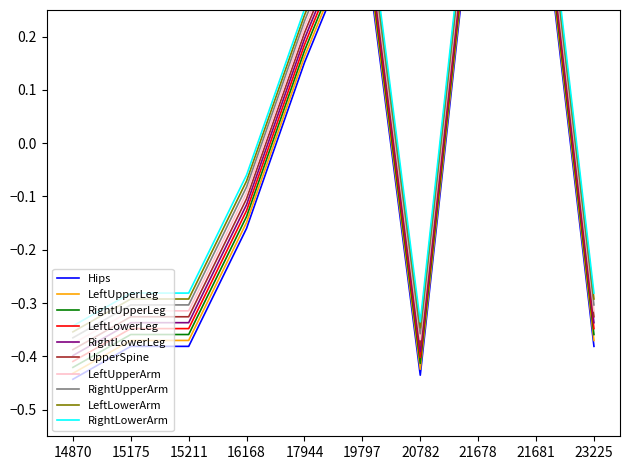

Is it true that the value at 17944 is 0.2?

True